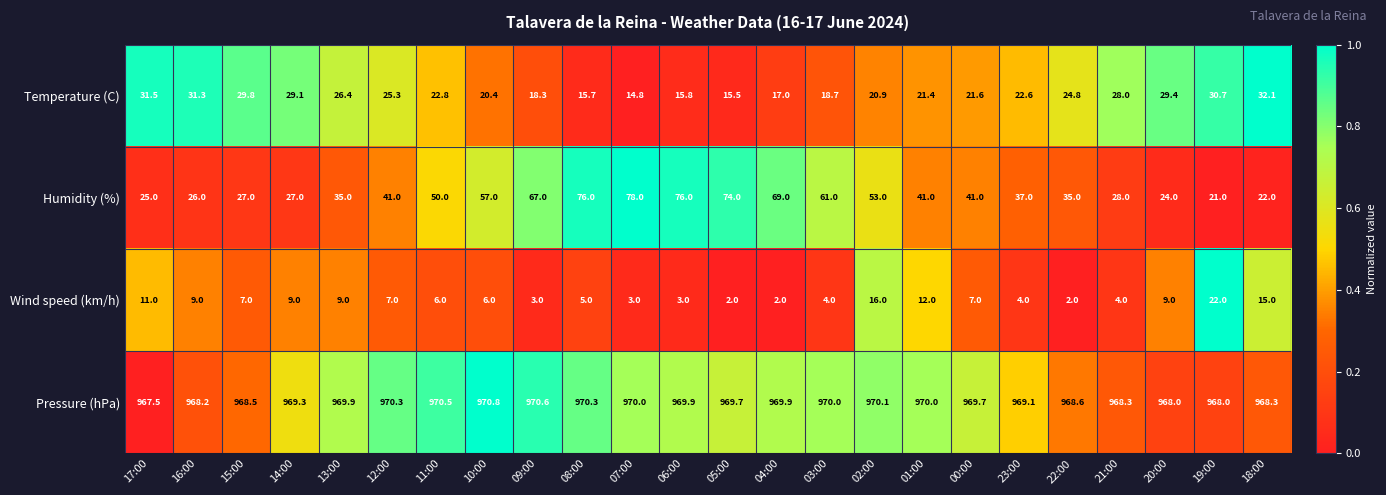

True or false: Temperature (C) has a value of 22.6 at 23:00.

True